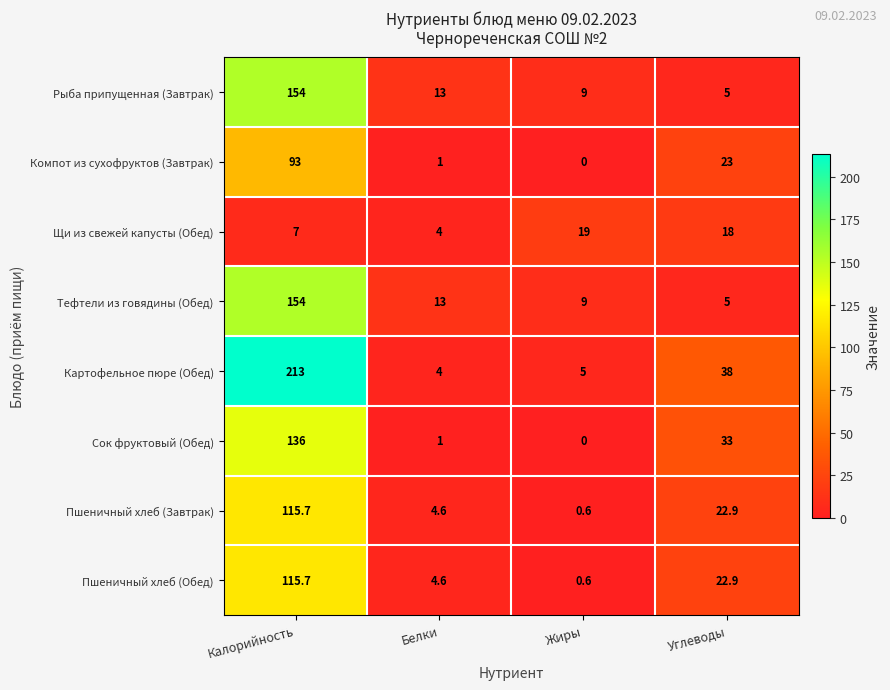

Which series has the widest spread of values?

Картофельное пюре (Обед)